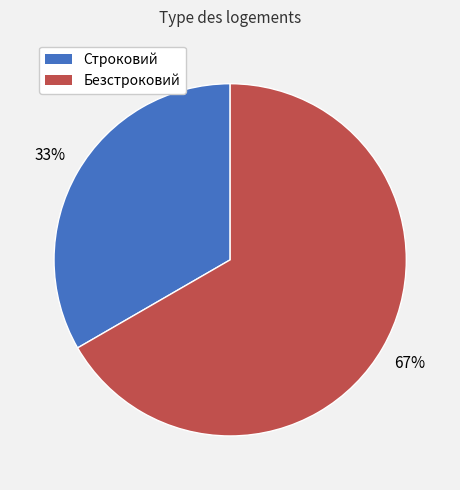

Count the number of slices in the pie.

2